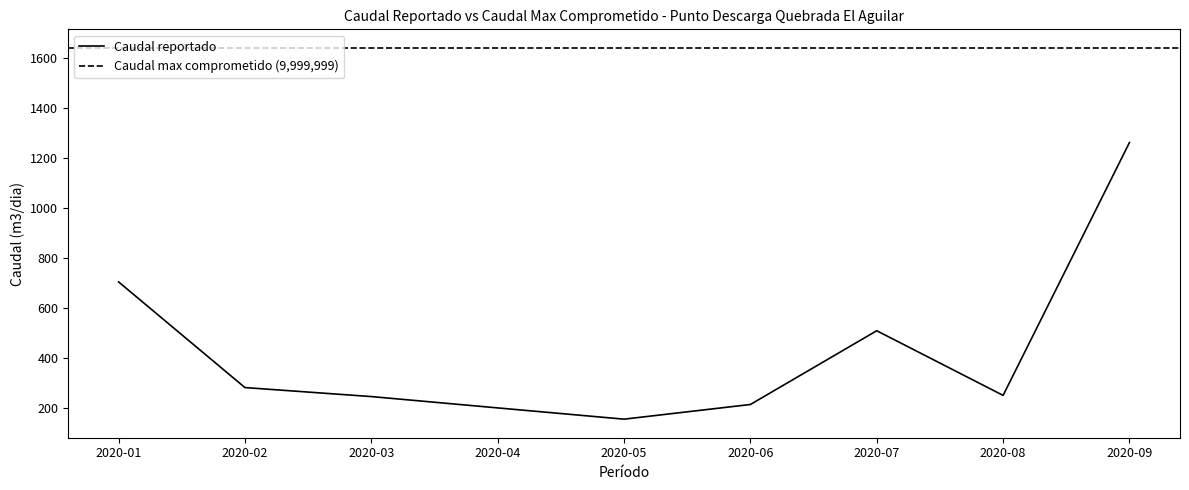

Which label corresponds to the largest value in the chart?

2020-09